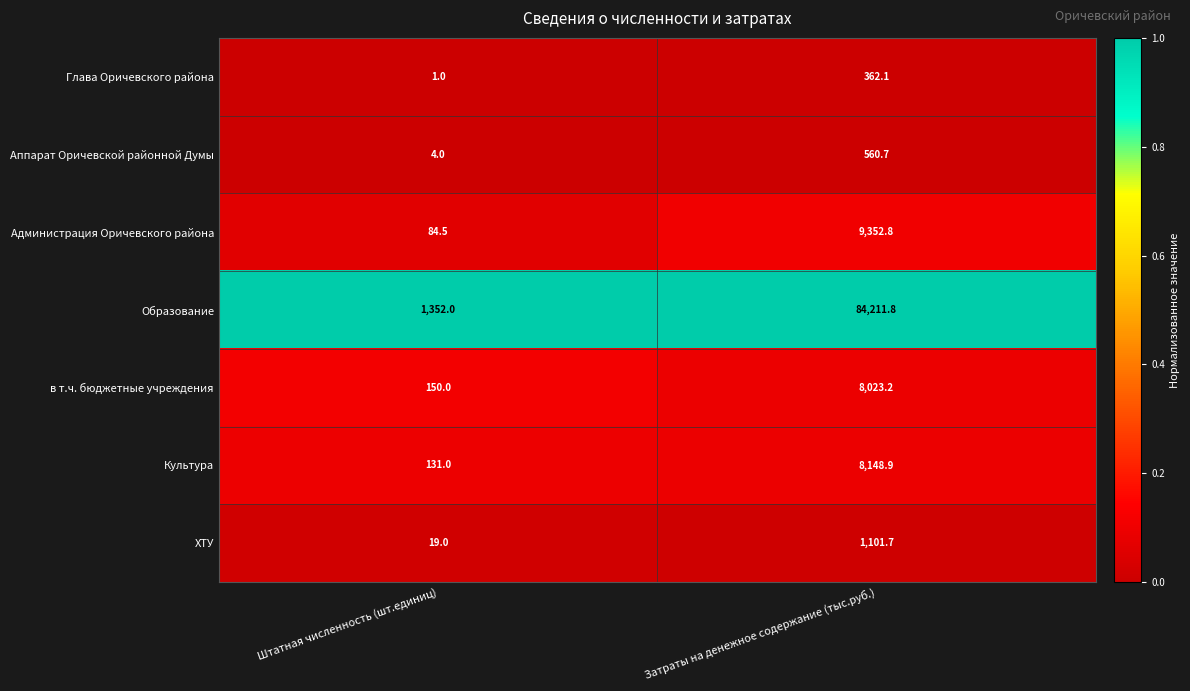

Which series has the largest range (max minus min)?

Образование